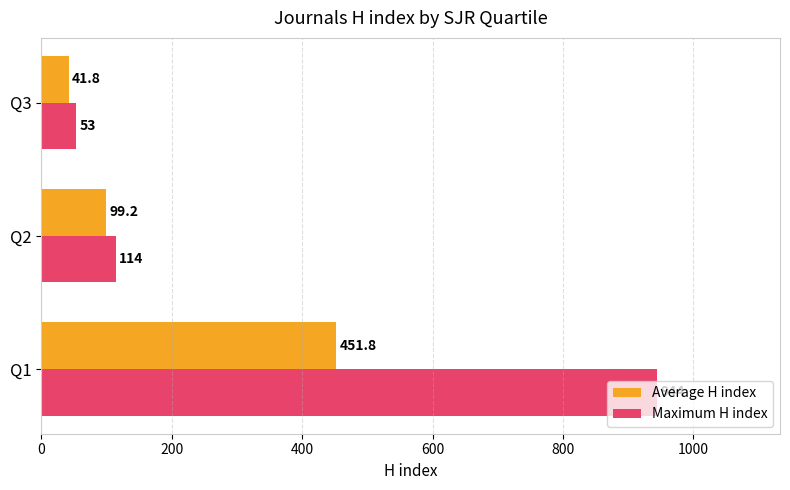

True or false: Maximum H index has a value of 336.8 at Q1.

False